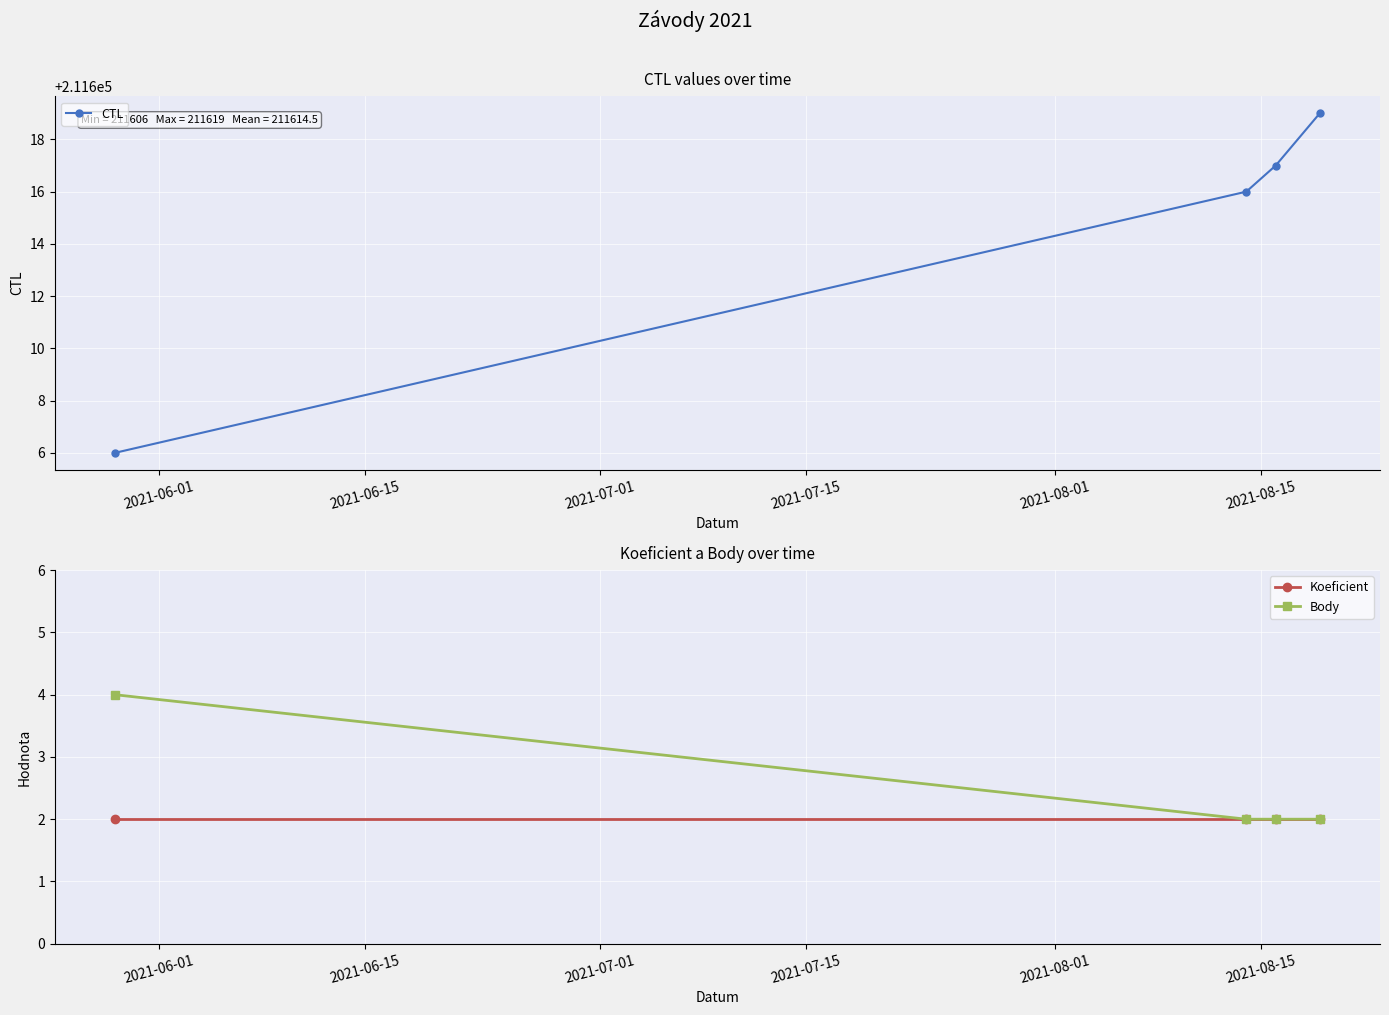

True or false: Body has more than 2 interior local peaks.

False